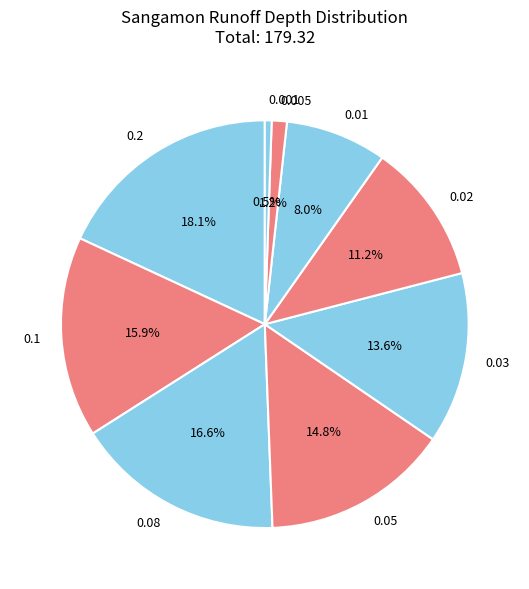

Which category has the smallest portion of the pie?

0.001